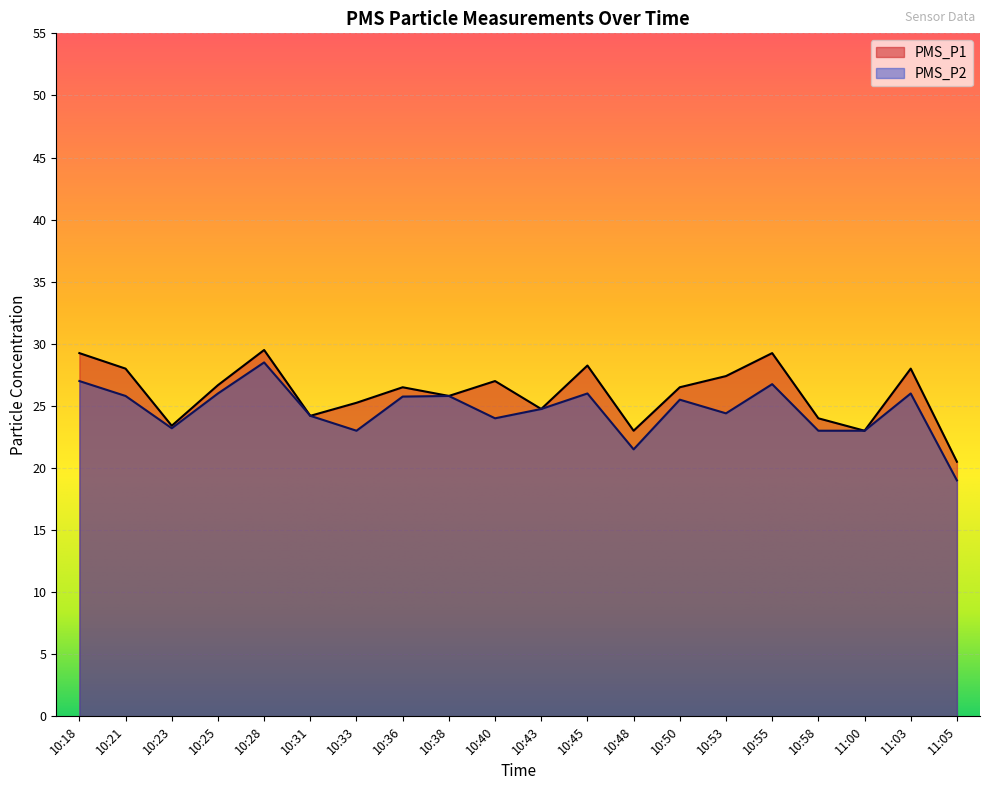

Rank the series by their average value, from lowest to highest.

PMS_P2, PMS_P1